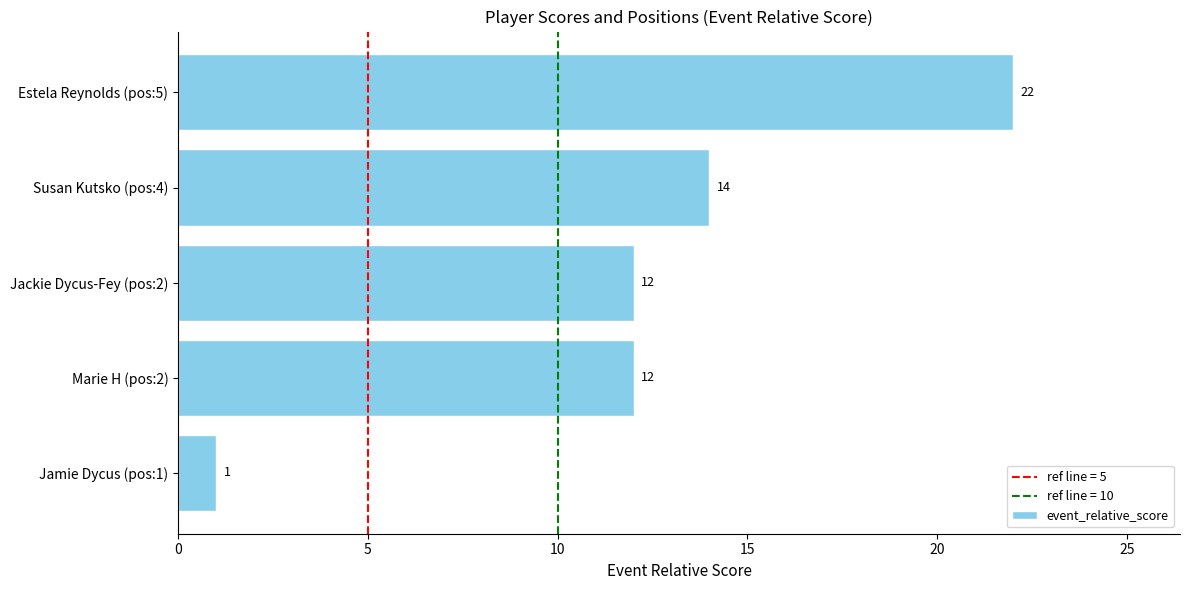

What is the greatest value displayed?

22